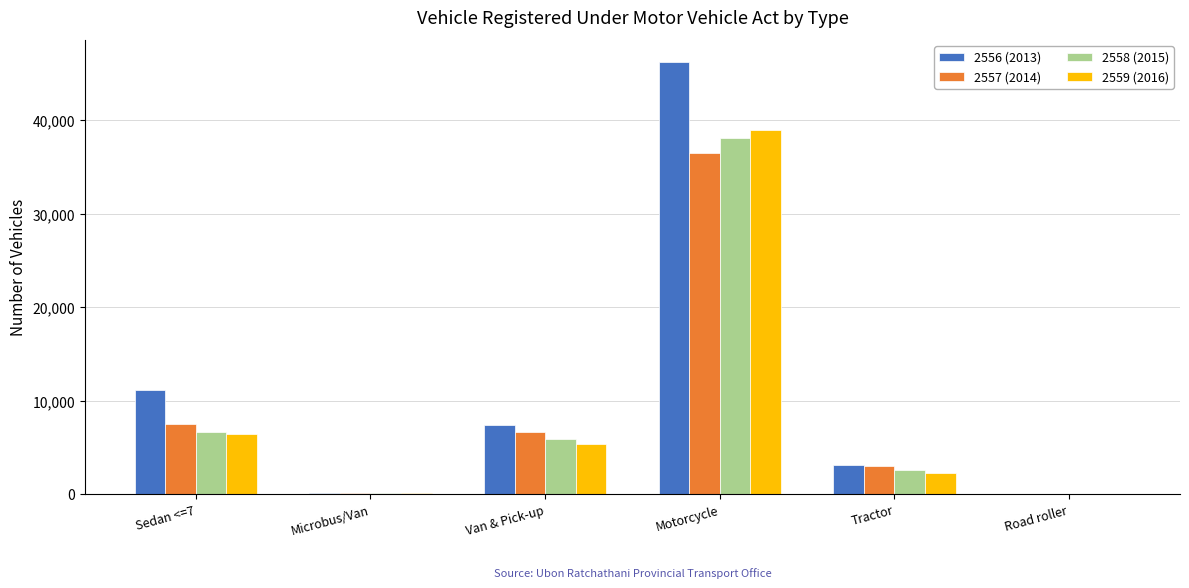

Does the chart contain stacked bars?

No